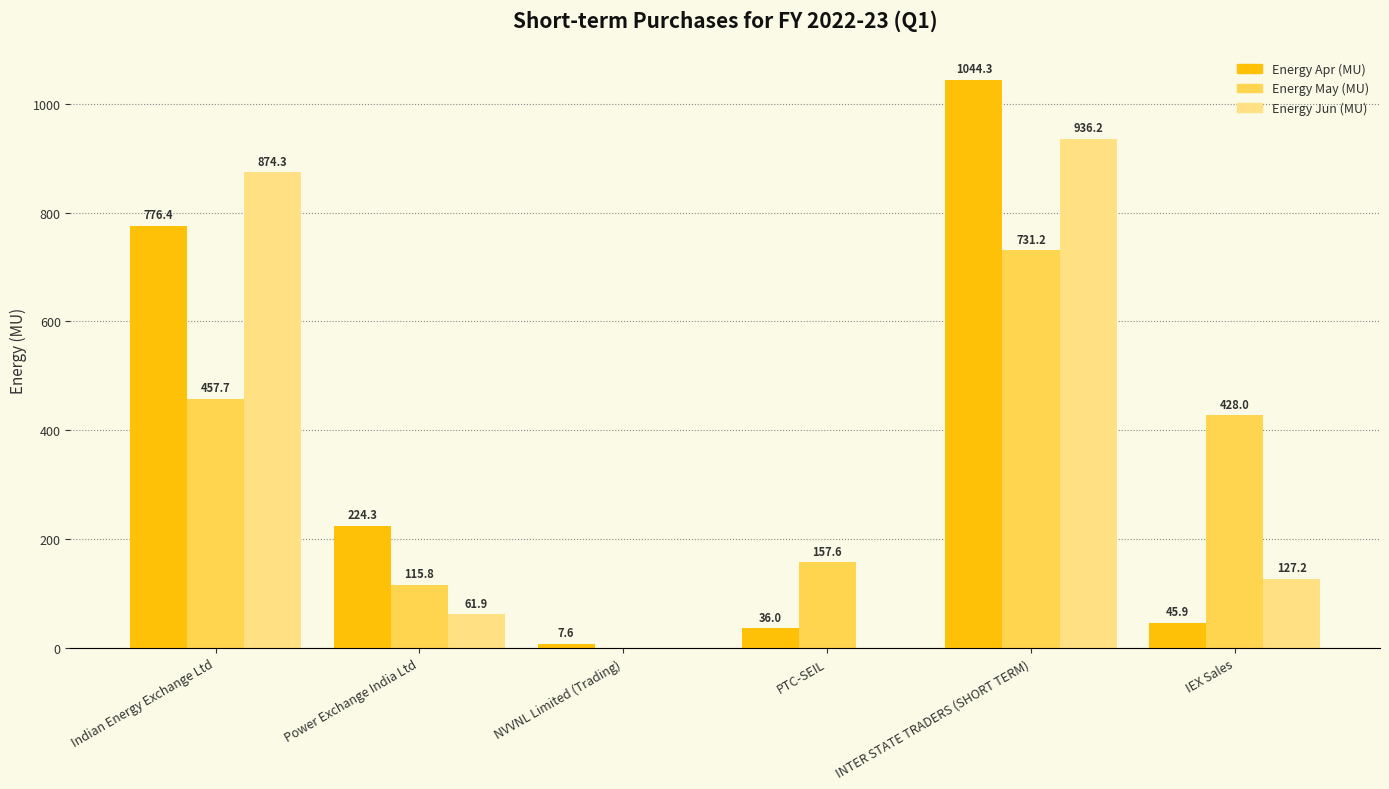

Does the chart contain stacked bars?

No